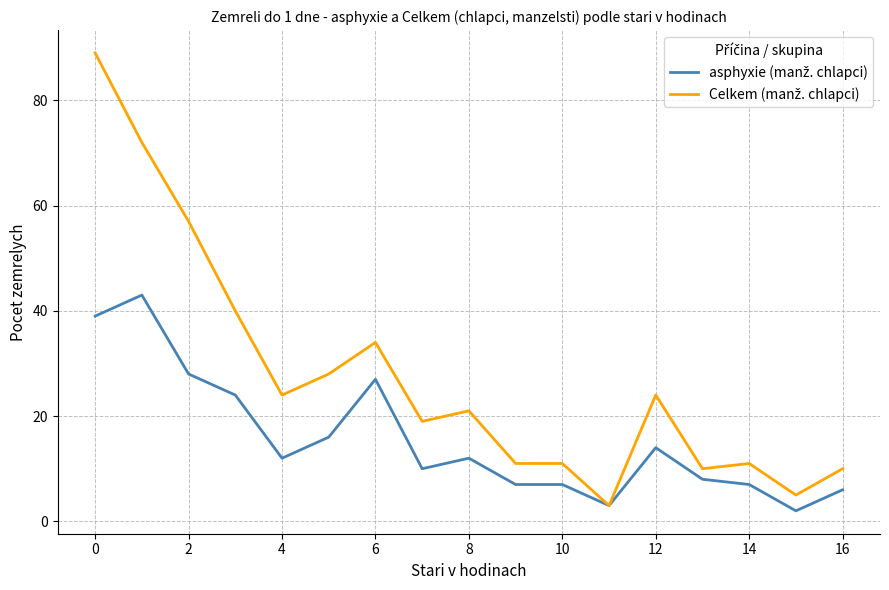

What is the greatest value displayed?

89